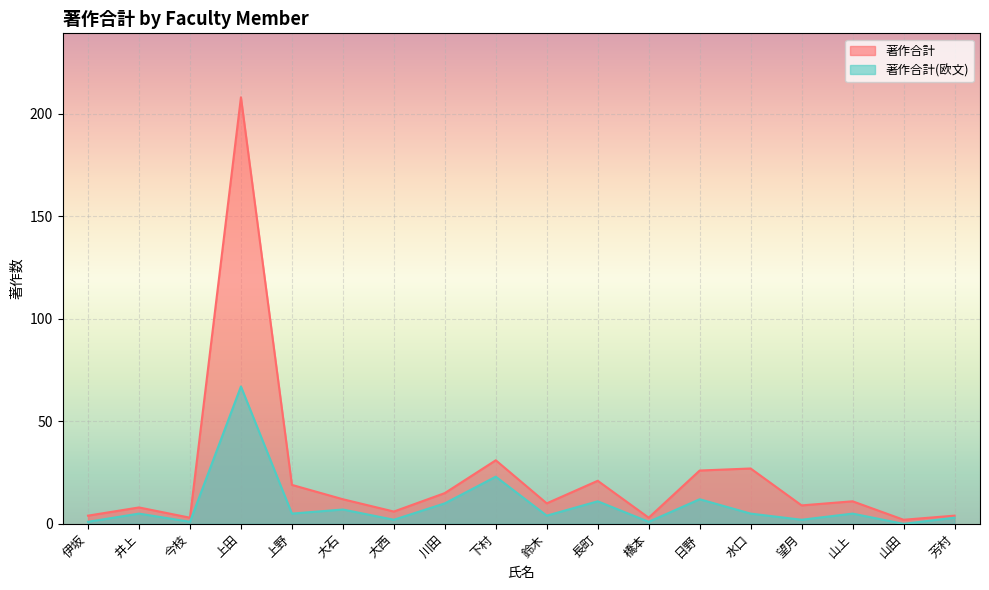

What is the maximum value shown in the chart?

208